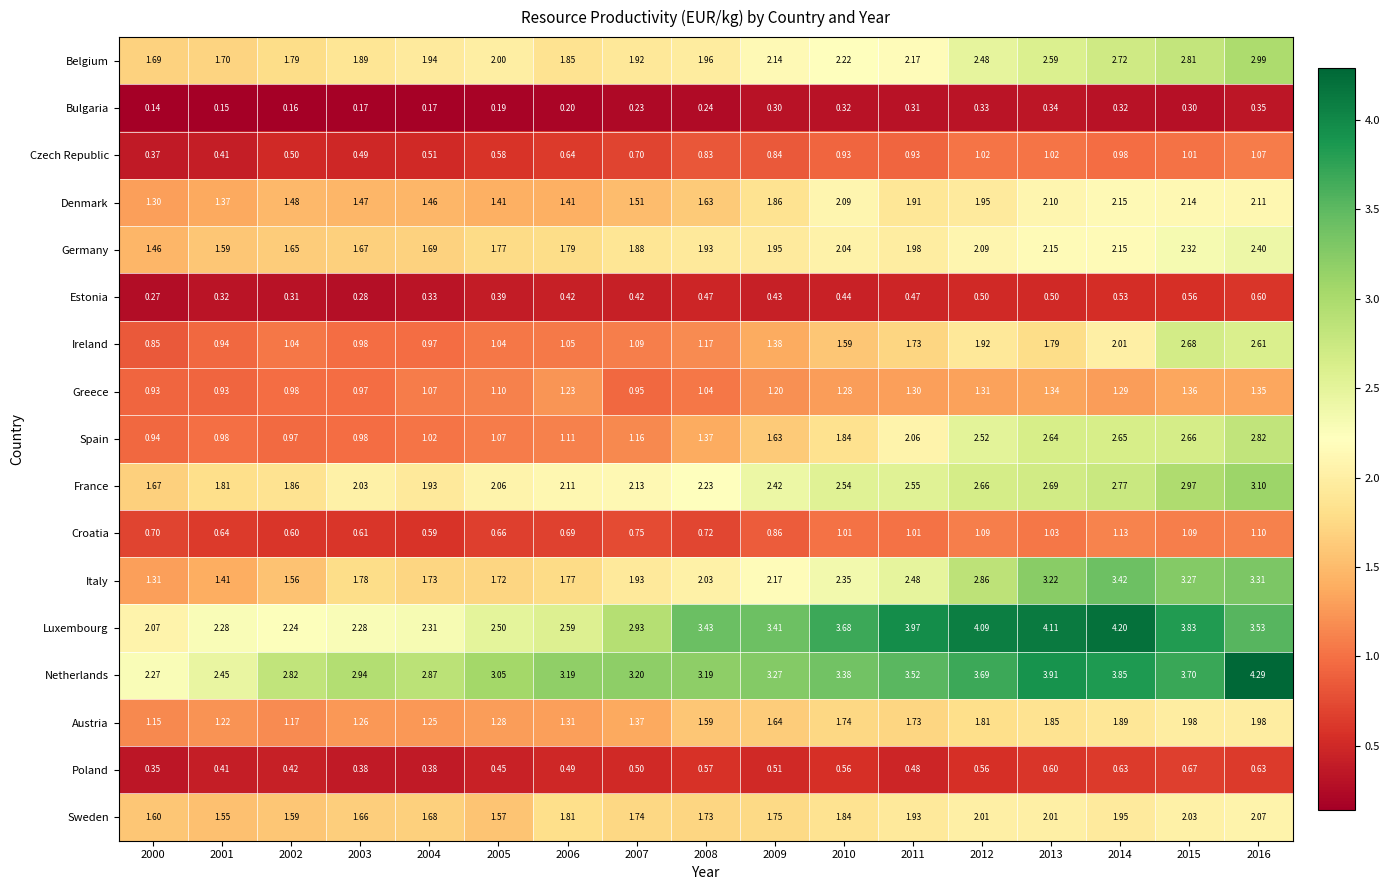

Which series has the widest spread of values?

Luxembourg